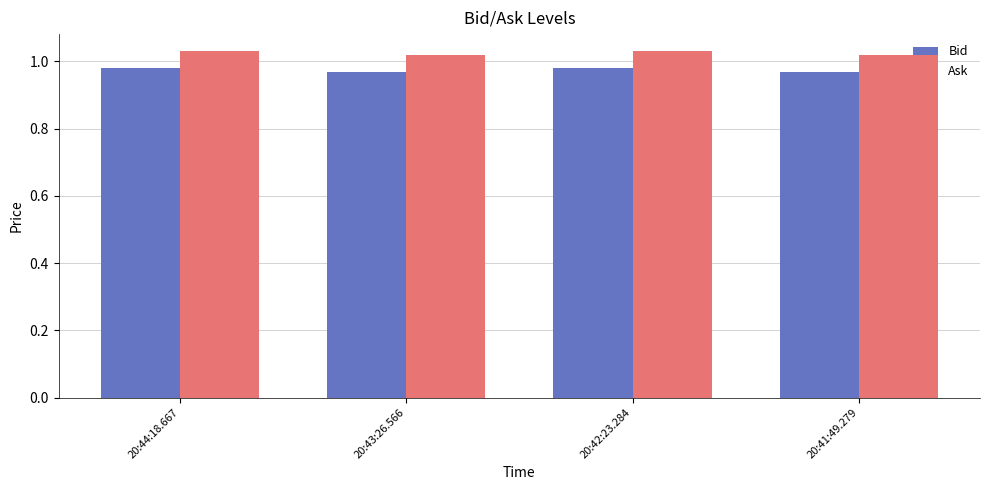

What is the sum of all Ask values?

4.1